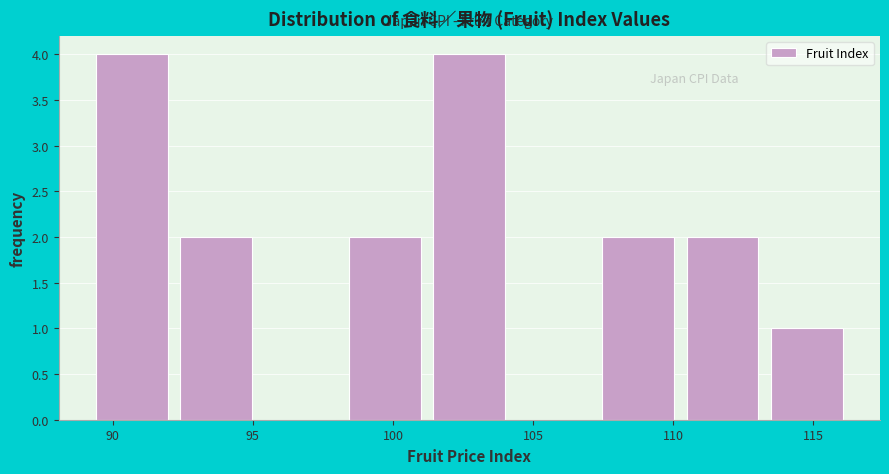

Reading left to right, transcribe this chart: for each bar, give the range it covers on the x-axis and its height. Neither the bar edges nor the heights are printed on the chart, so give them approximately, as read against the axes.

89.5 to 92.5: 4
92.5 to 95.5: 2
95.5 to 98.5: 0
98.5 to 101.5: 2
101.5 to 104.5: 4
104.5 to 107.5: 0
107.5 to 110.5: 2
110.5 to 113.5: 2
113.5 to 116.5: 1